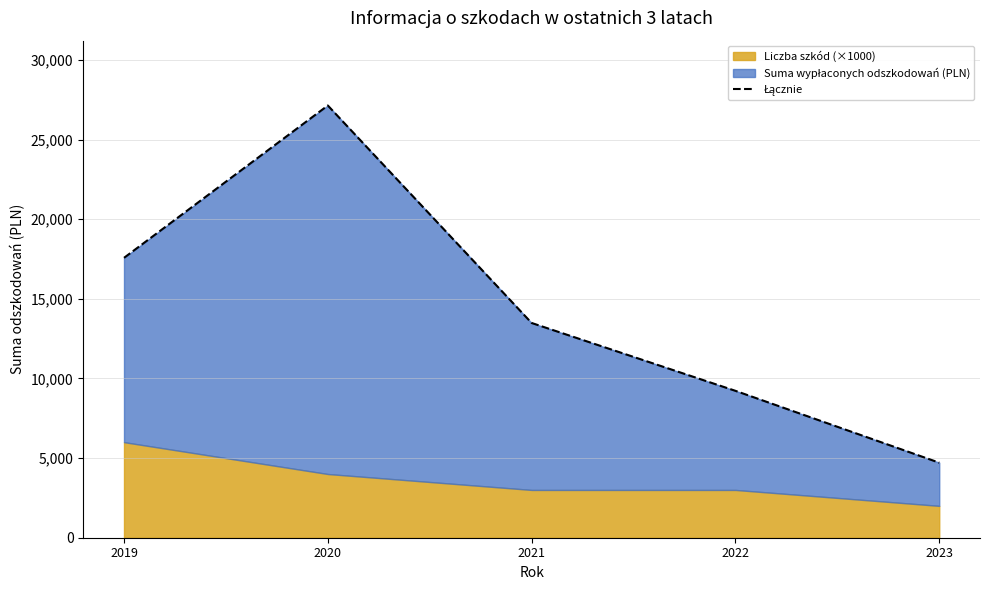

Reading left to right, transcribe all the data shown in this chart.

2019=17571.5	2020=27135.5	2021=13482.6	2022=9222.5	2023=4710.0